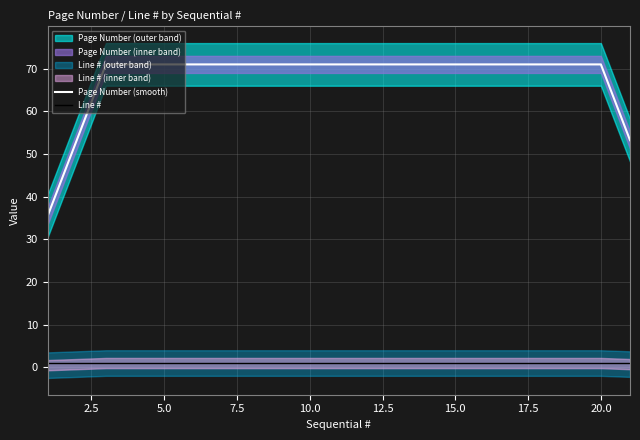

True or false: Line # and Page Number (smooth) intersect in this chart.

False